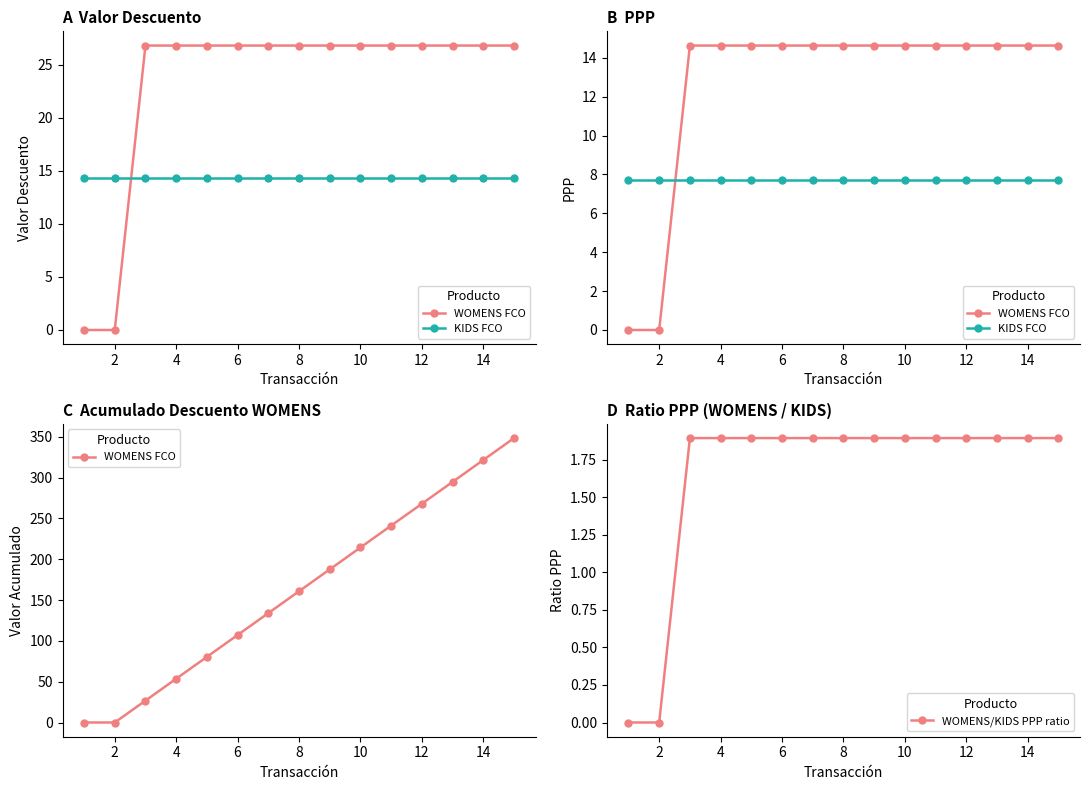

What is the difference between the second highest and second lowest values in the WOMENS FCO series?

321.5